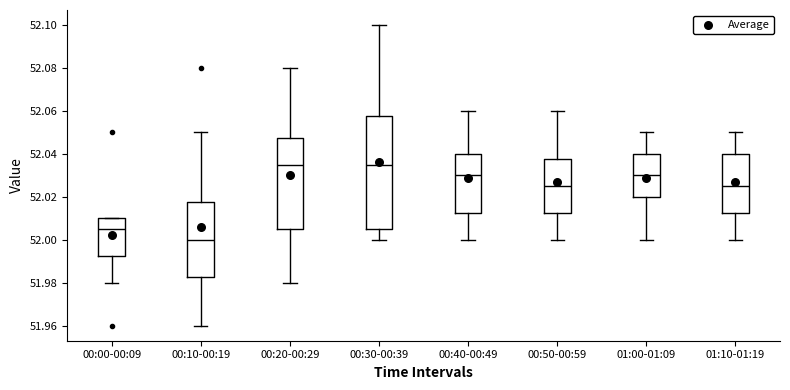

Reading left to right, transcribe this box plot: for each box, give where its median line is, the range the box spans, and where its two whiskers end, as read against the y-axis. The values are not printed on the chart, so give them approximately, as read against the axis.

00:00-00:09: median 52.006, box 51.992 to 52.010, whiskers 51.980 to 52.010
00:10-00:19: median 52.000, box 51.982 to 52.018, whiskers 51.960 to 52.050
00:20-00:29: median 52.036, box 52.006 to 52.048, whiskers 51.980 to 52.080
00:30-00:39: median 52.036, box 52.006 to 52.058, whiskers 52.000 to 52.100
00:40-00:49: median 52.030, box 52.012 to 52.040, whiskers 52.000 to 52.060
00:50-00:59: median 52.026, box 52.012 to 52.038, whiskers 52.000 to 52.060
01:00-01:09: median 52.030, box 52.020 to 52.040, whiskers 52.000 to 52.050
01:10-01:19: median 52.026, box 52.012 to 52.040, whiskers 52.000 to 52.050